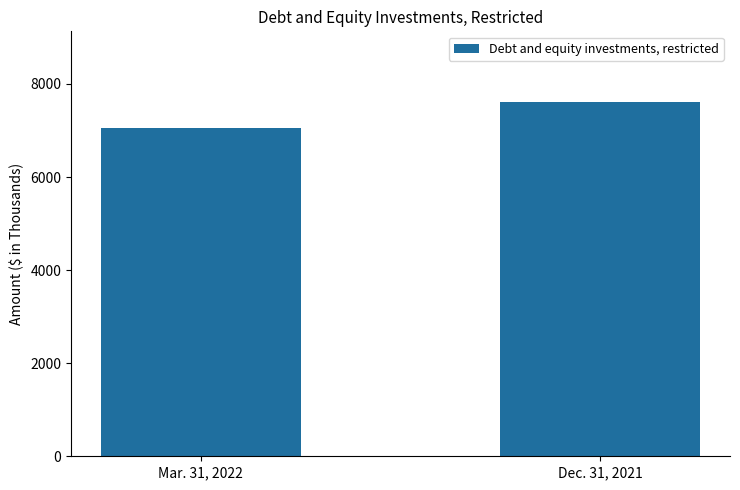

How many bars are there in total?

2